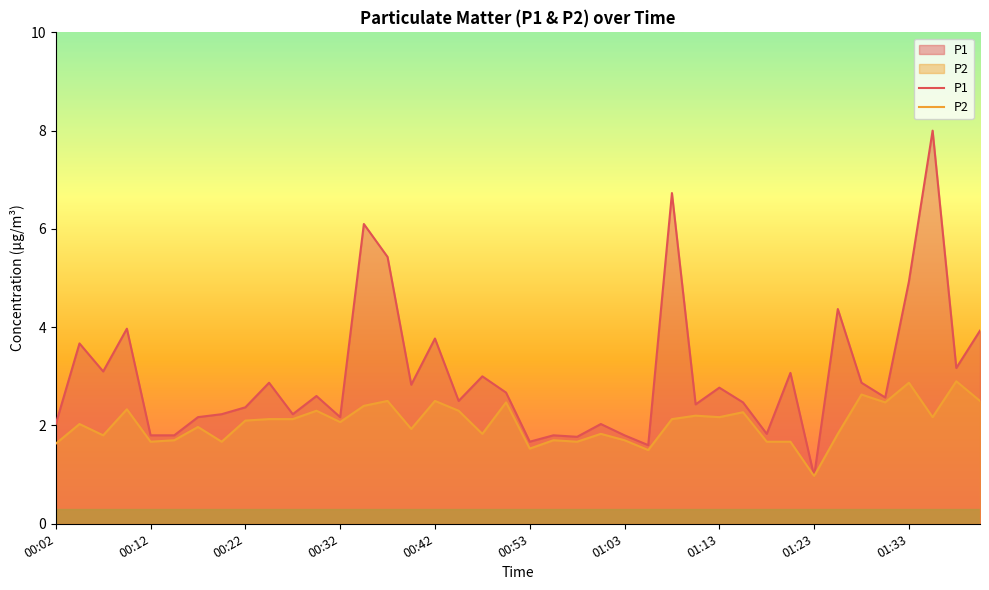

True or false: P2 and P1 cross at least once.

False